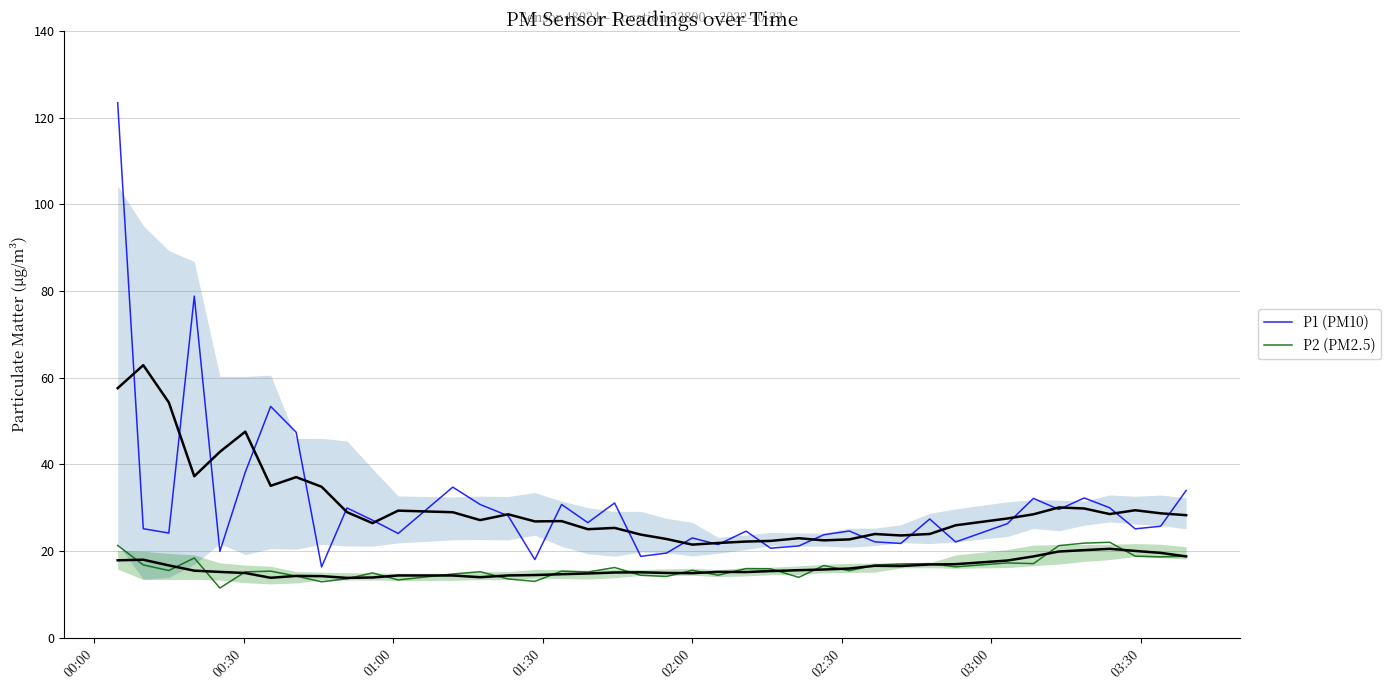

True or false: P1 (PM10) and P2 (PM2.5) intersect in this chart.

False